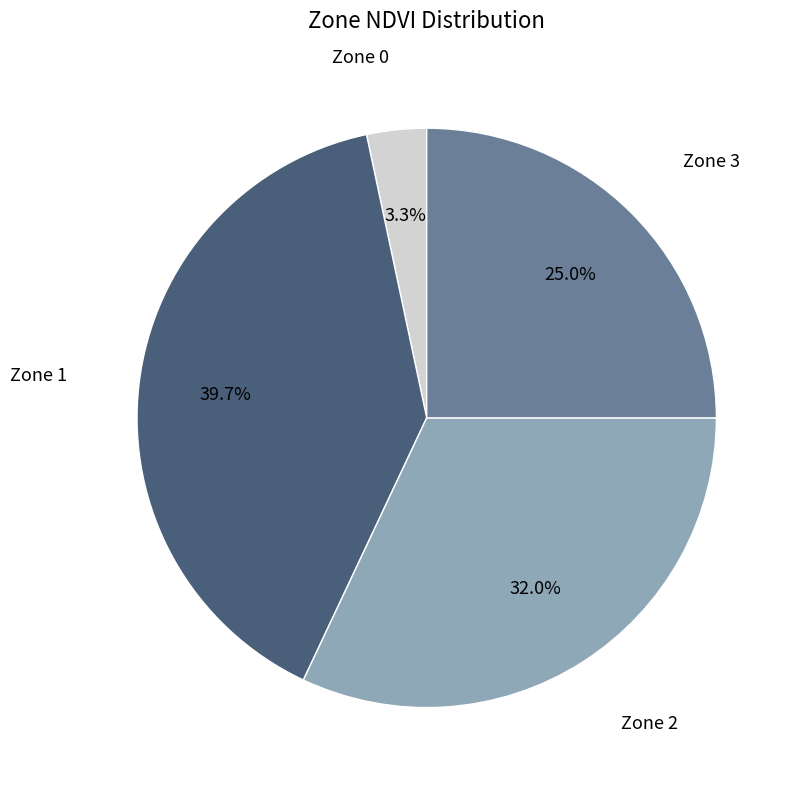

Approximately how many times larger is the value at Zone 1 compared to Zone 3?

1.6